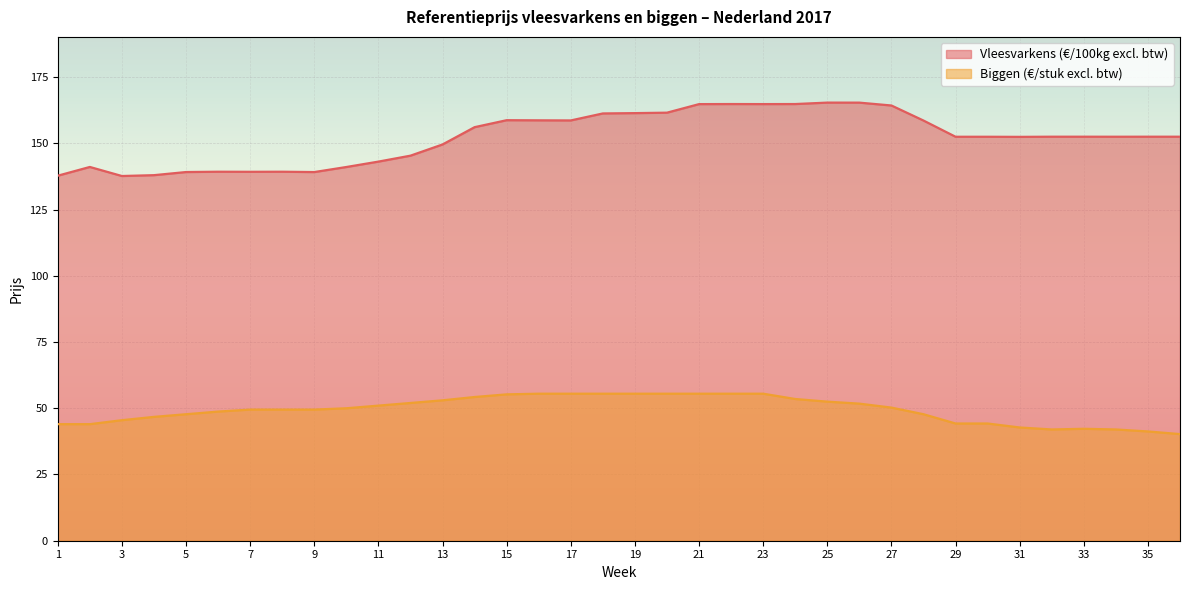

The value of Vleesvarkens (€/100kg excl. btw) at 20 is 108.7. True or false?

False